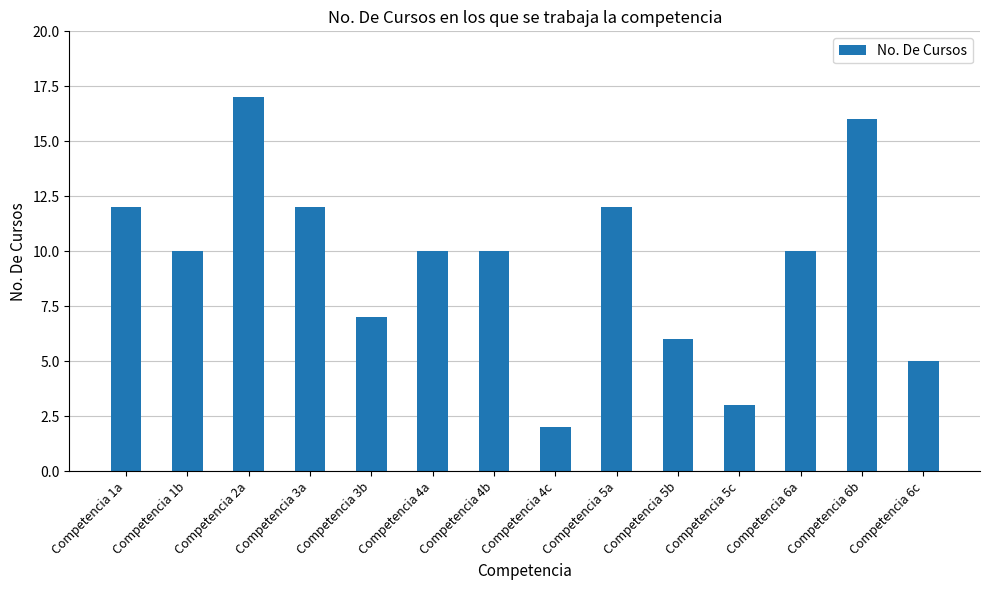

Reading left to right, list all the values displayed in this chart.

Competencia 1a=12	Competencia 1b=10	Competencia 2a=17	Competencia 3a=12	Competencia 3b=7	Competencia 4a=10	Competencia 4b=10	Competencia 4c=2	Competencia 5a=12	Competencia 5b=6	Competencia 5c=3	Competencia 6a=10	Competencia 6b=16	Competencia 6c=5